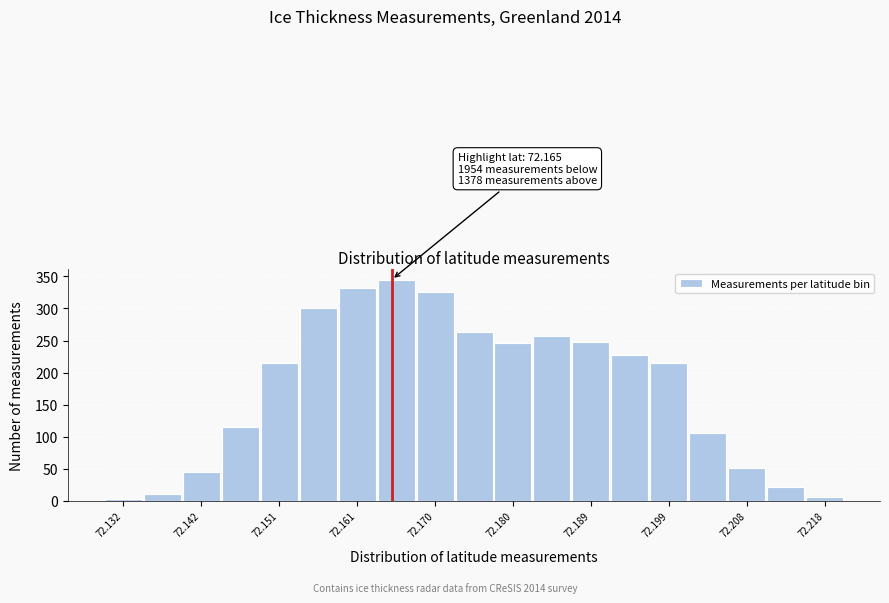

Over which range of the x-axis is the bar tallest?

72.163 to 72.168